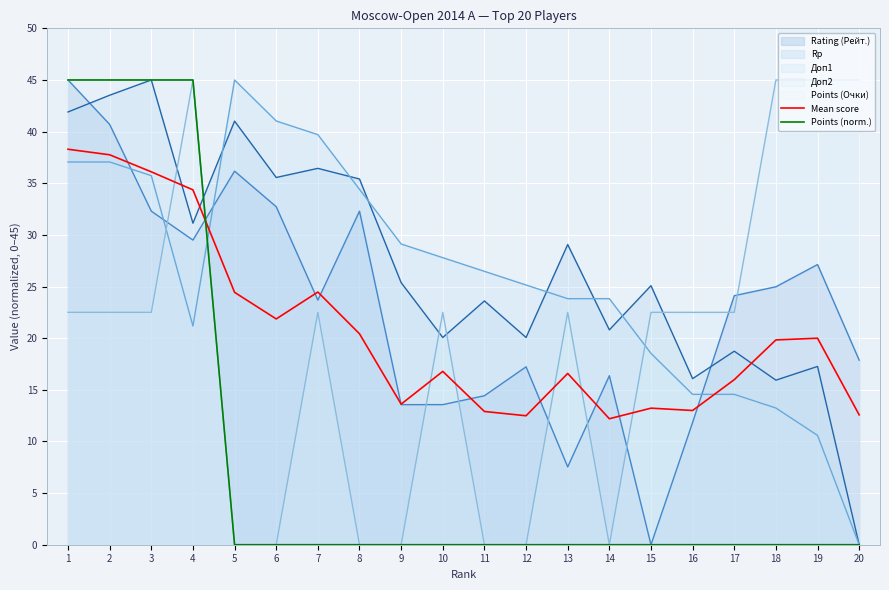

Which series ends up on top after the final intersection of Points (norm.) and Mean score?

Mean score